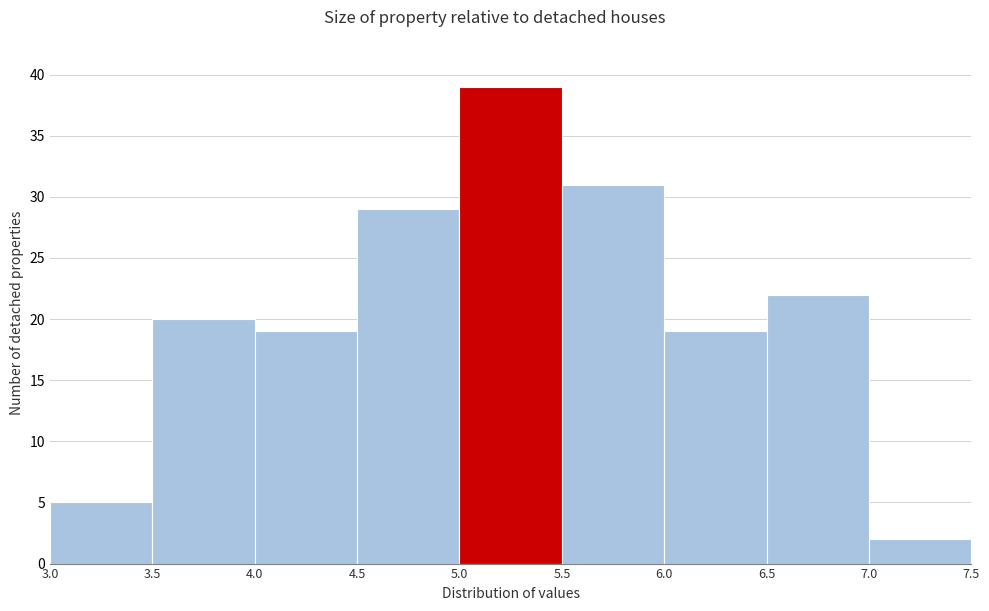

Reading left to right, transcribe this chart: for each bar, give the range it covers on the x-axis and its height. The values are not printed on the chart, so give them approximately, as read against the axis.

3.0 to 3.5: 5
3.5 to 4.0: 20
4.0 to 4.5: 19
4.5 to 5.0: 29
5.0 to 5.5: 39
5.5 to 6.0: 31
6.0 to 6.5: 19
6.5 to 7.0: 22
7.0 to 7.5: 2